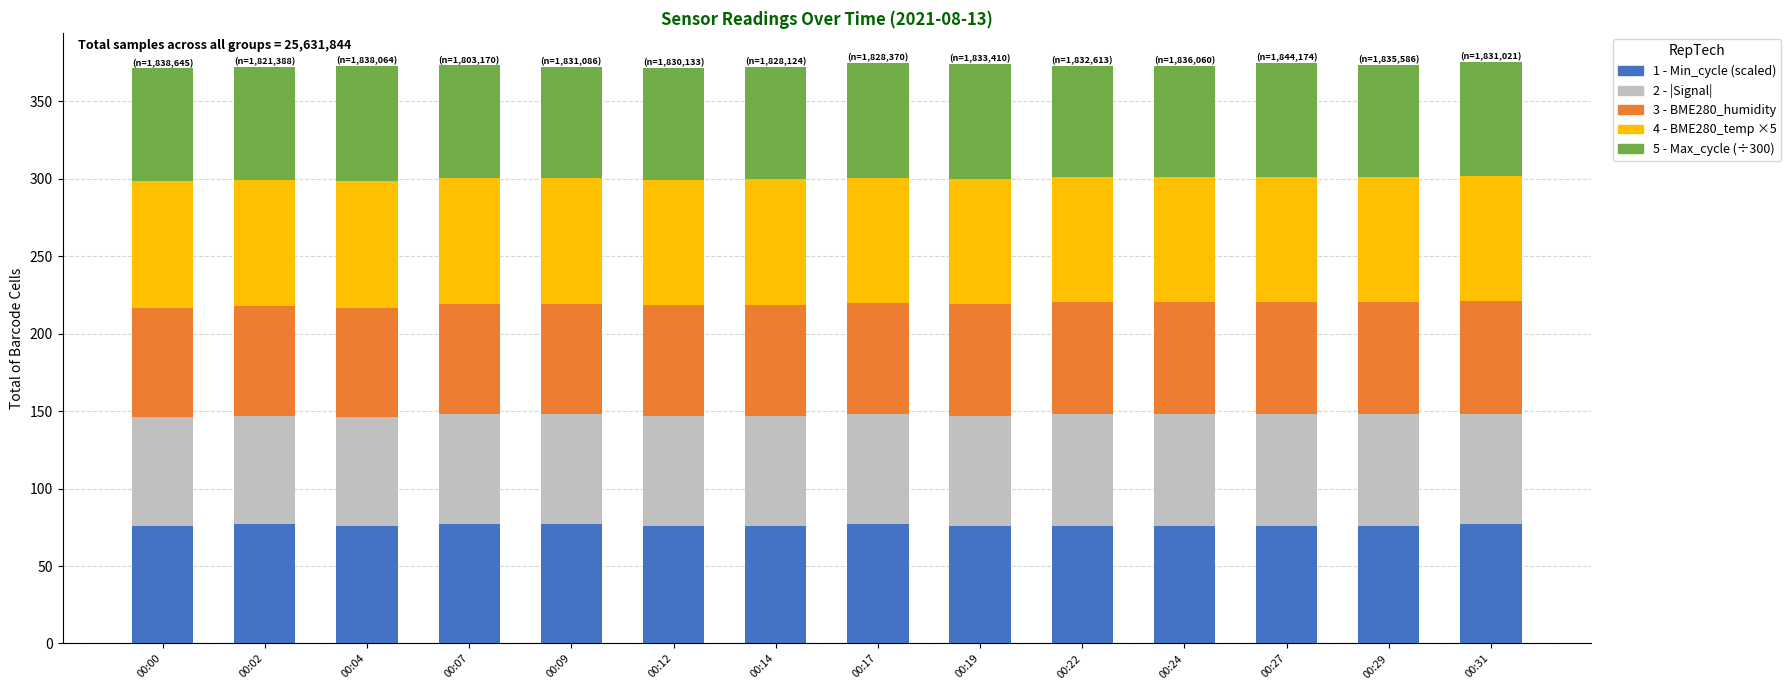

What is the total value across all series at 00:14?

371.8